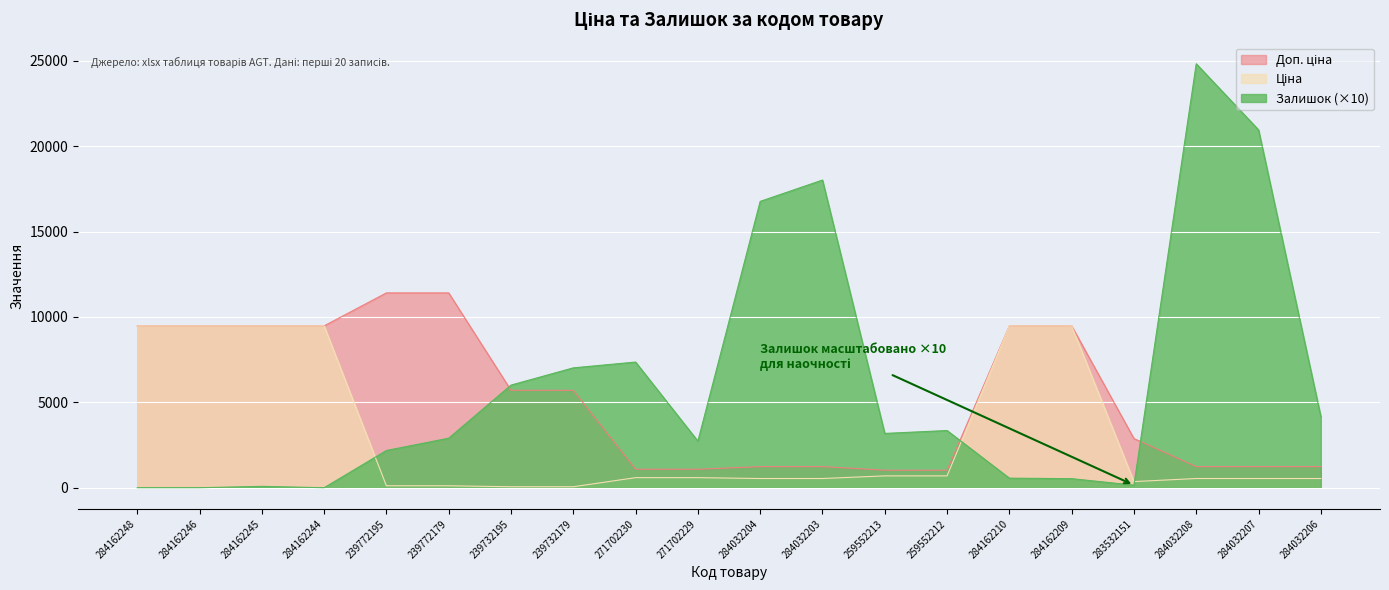

What is the approximate value of Доп. ціна at 284162246?

9480.1